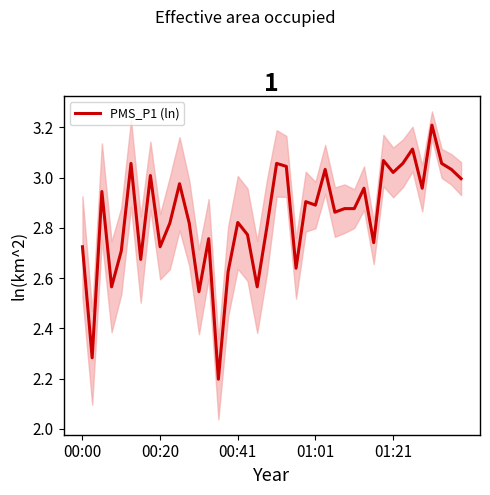

What is the maximum value shown in the chart?

3.2